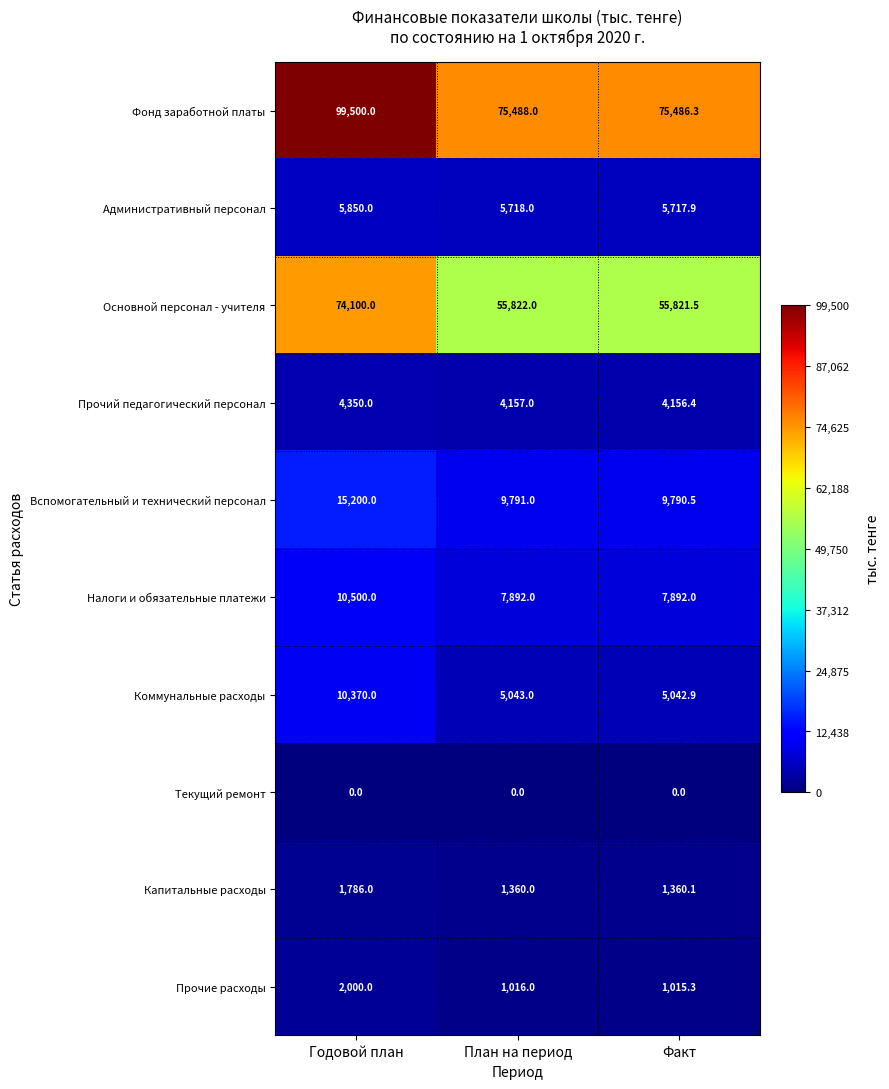

At which category is the sum across all series the highest?

Годовой план